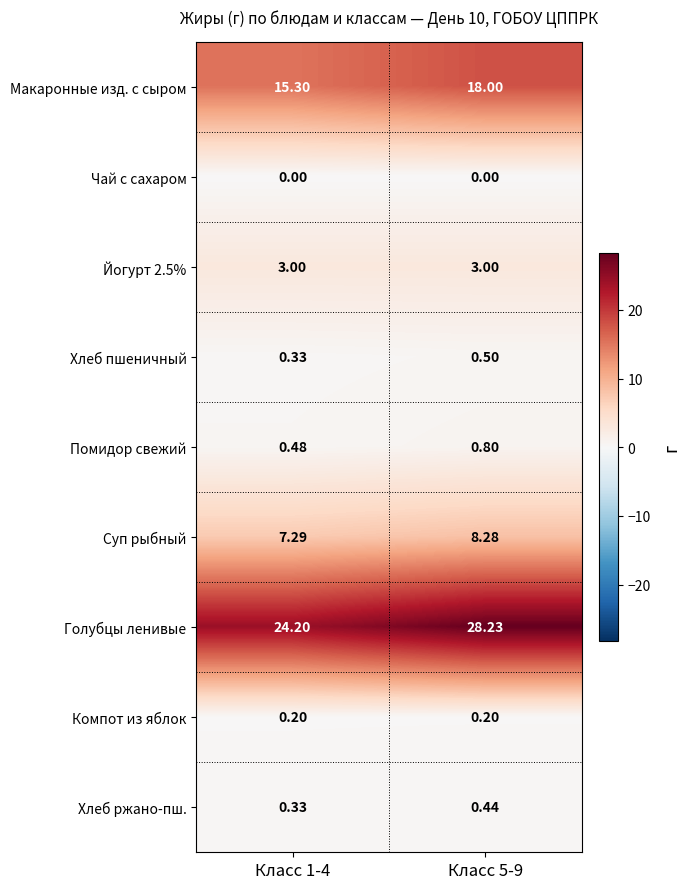

Which series has the widest spread of values?

Голубцы ленивые